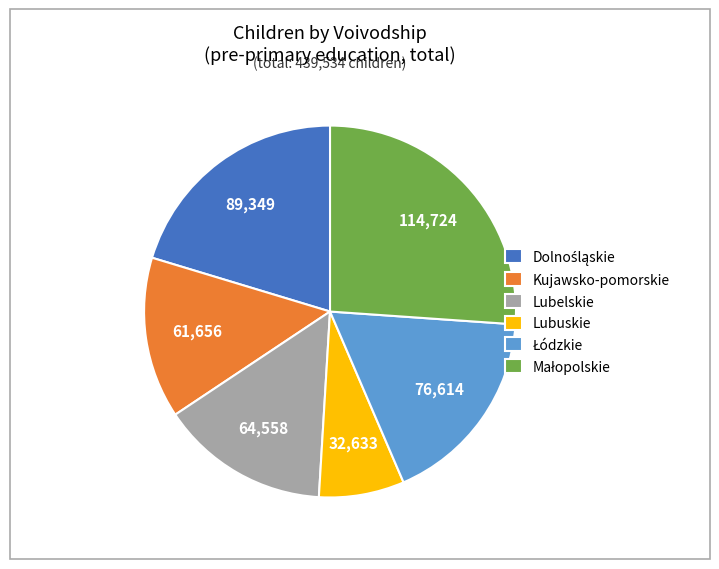

Does any single category account for the majority?

No